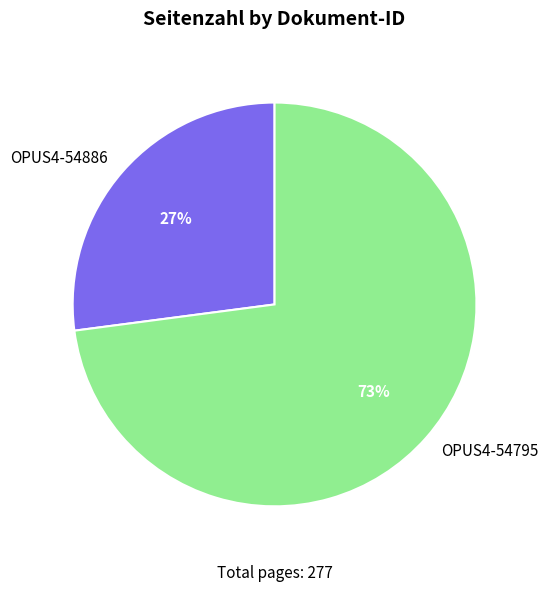

True or false: OPUS4-54886 accounts for 27% of the total.

True